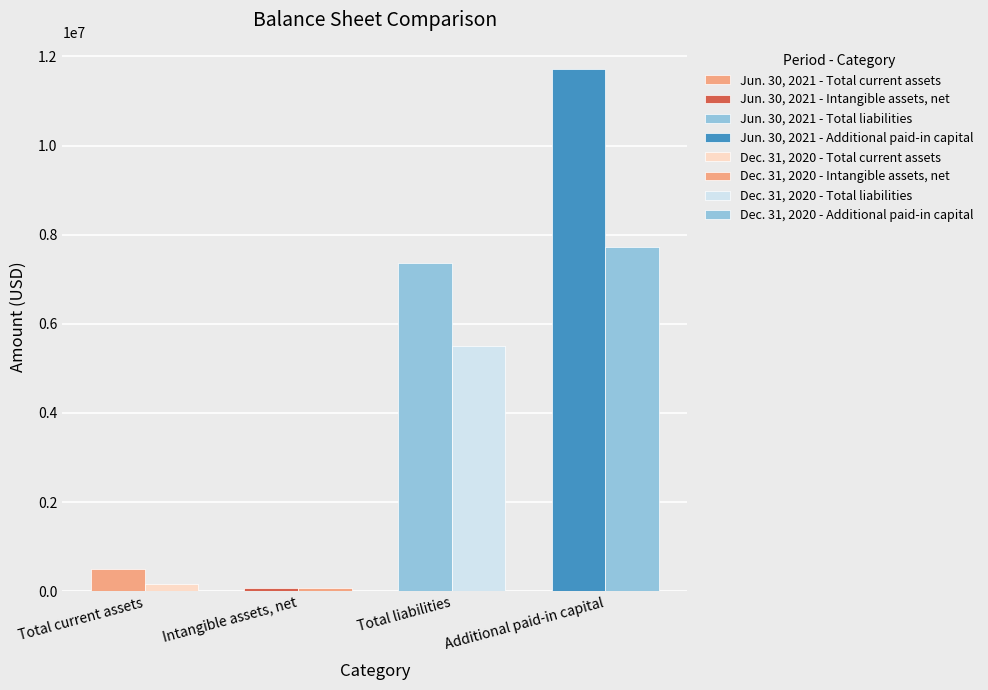

What is the spread (max minus min) of values at Intangible assets, net?

12146